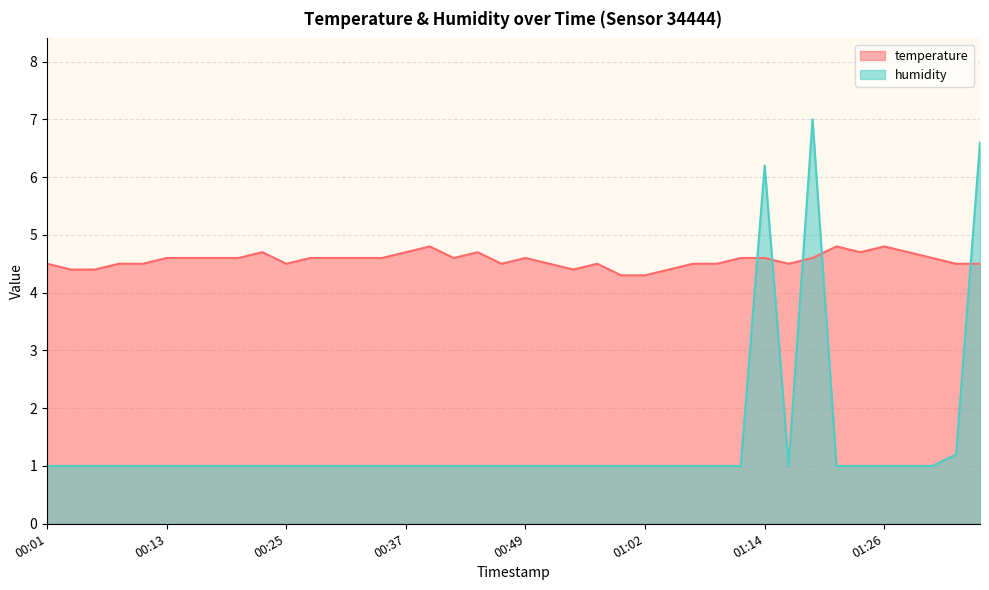

What is the average value of the humidity series?

1.4